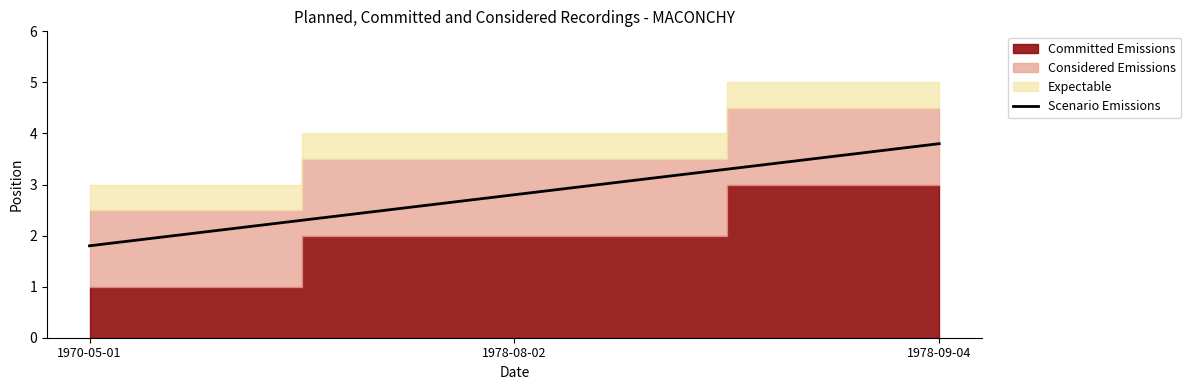

What is the difference between the values at 1978-08-02 and 1978-09-04?

1.0